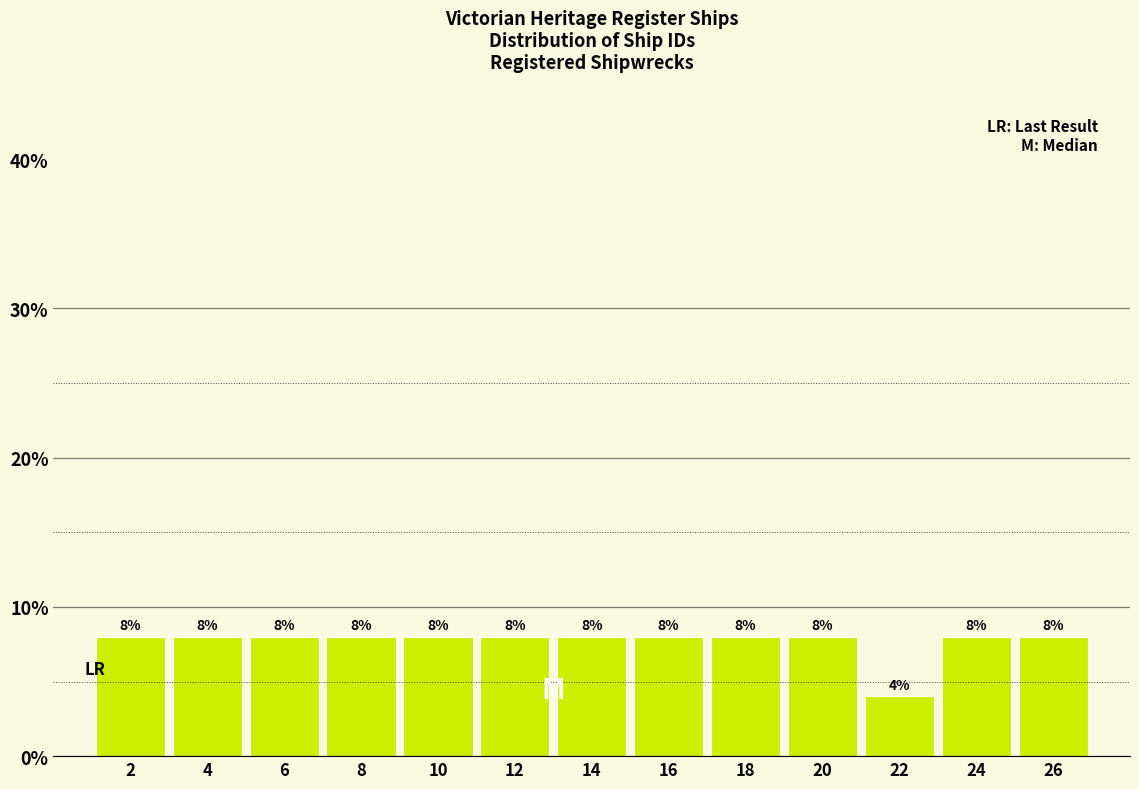

Reading left to right, transcribe this chart: for each bar, give the range it covers on the x-axis and its height.

1 to 3: 8
3 to 5: 8
5 to 7: 8
7 to 9: 8
9 to 11: 8
11 to 13: 8
13 to 15: 8
15 to 17: 8
17 to 19: 8
19 to 21: 8
21 to 23: 4
23 to 25: 8
25 to 27: 8